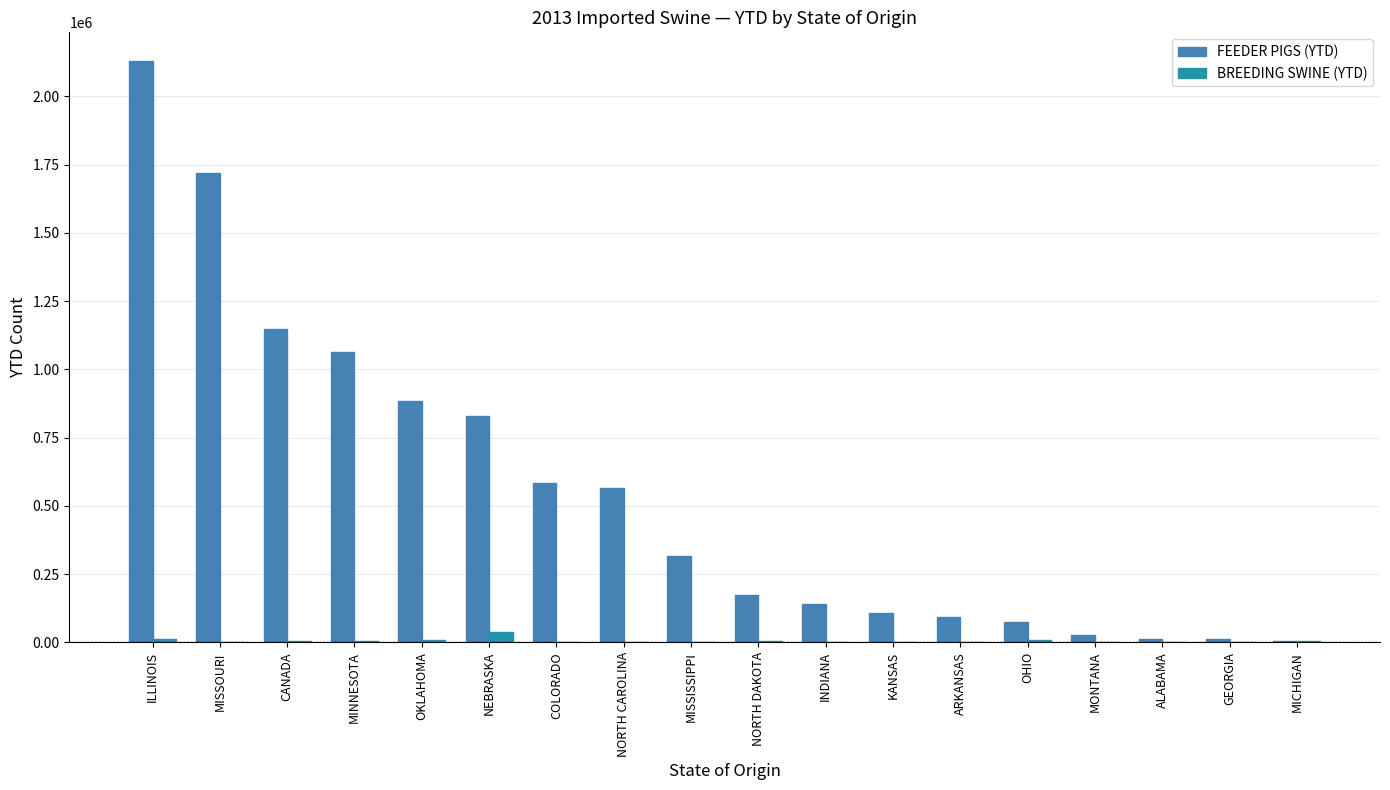

How many distinct data groups are displayed?

2